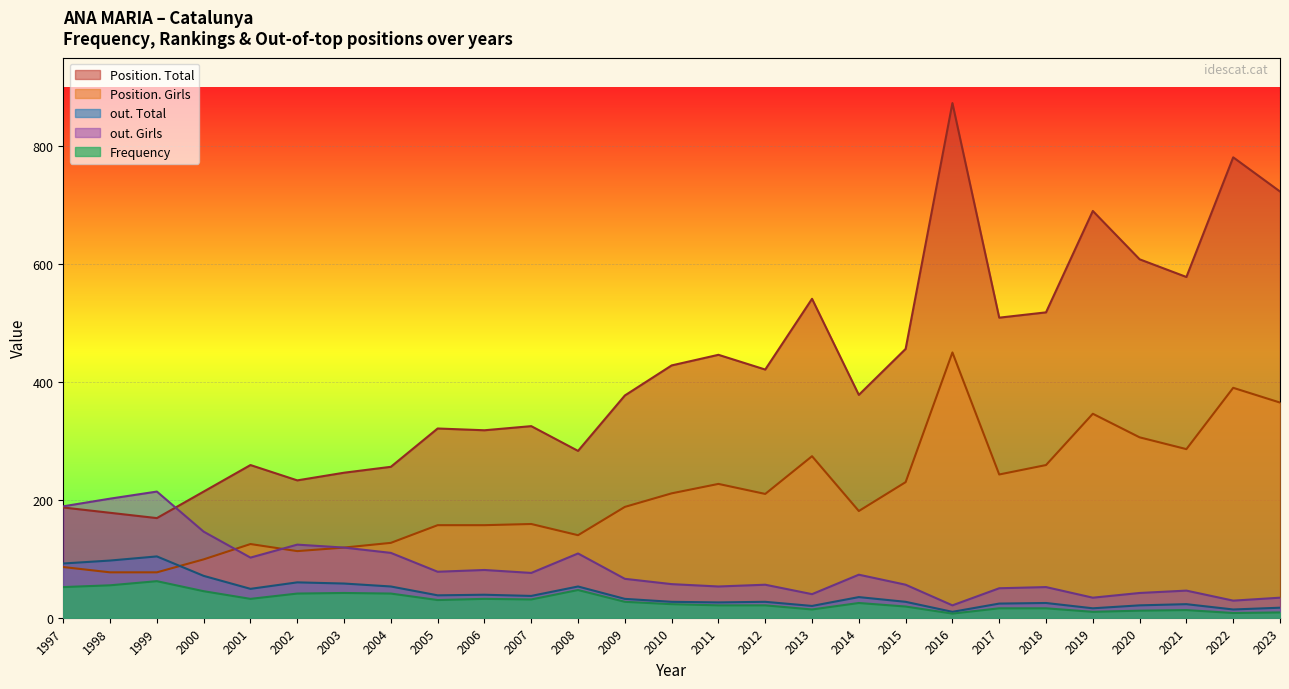

At which category is the sum across all series the highest?

2016